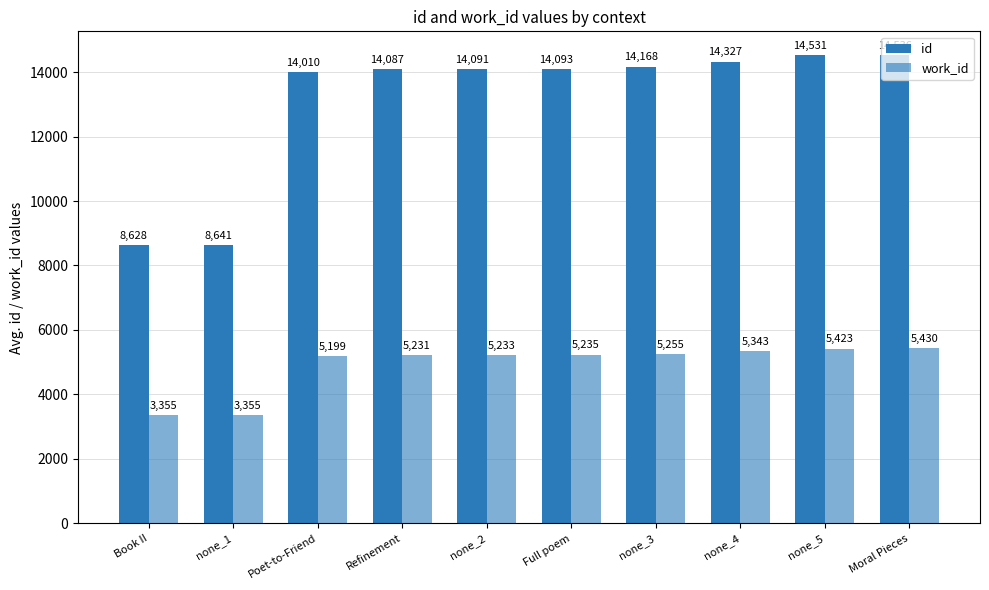

Is it true that id equals 1889 at none_1?

False